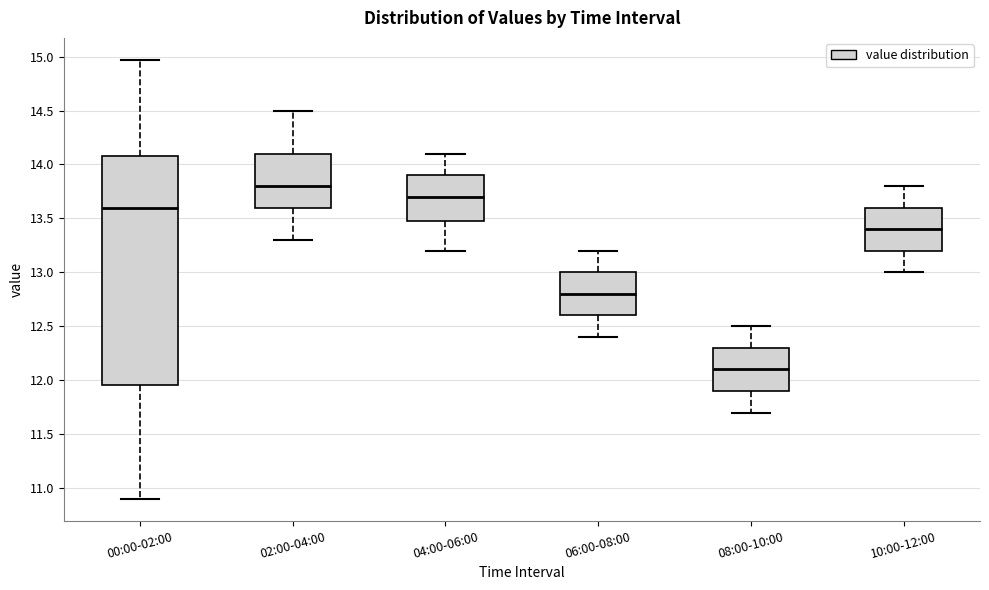

Reading left to right, read every box against the y-axis: the position of its median line, the range the box covers, and the ends of its whiskers. The values are not printed on the chart, so give them approximately, as read against the axis.

00:00-02:00: median 13.60, box 11.95 to 14.10, whiskers 10.90 to 14.95
02:00-04:00: median 13.80, box 13.60 to 14.10, whiskers 13.30 to 14.50
04:00-06:00: median 13.70, box 13.50 to 13.90, whiskers 13.20 to 14.10
06:00-08:00: median 12.80, box 12.60 to 13.00, whiskers 12.40 to 13.20
08:00-10:00: median 12.10, box 11.90 to 12.30, whiskers 11.70 to 12.50
10:00-12:00: median 13.40, box 13.20 to 13.60, whiskers 13.00 to 13.80